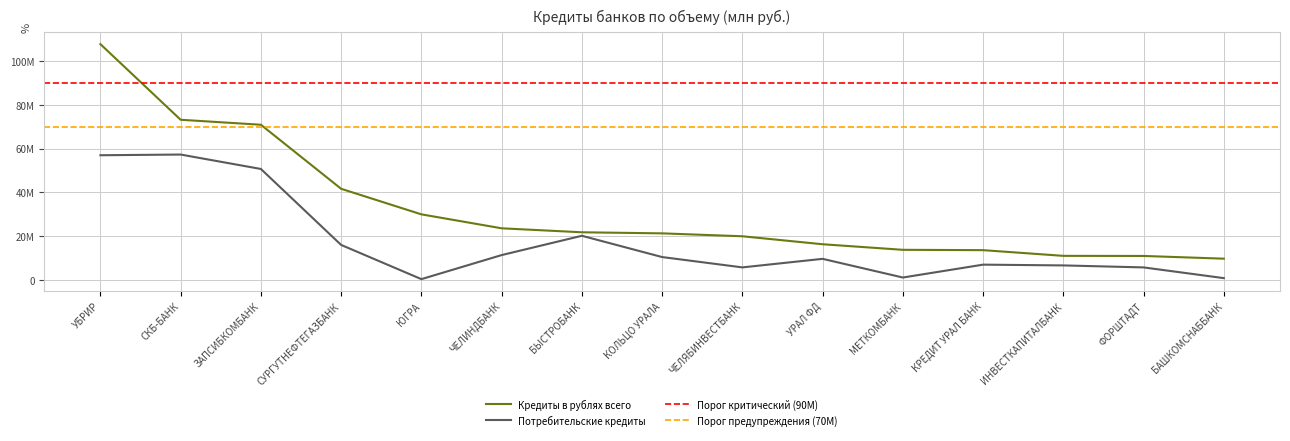

In Потребительские кредиты, how many points are lower than both neighbors (excluding endpoints)?

3